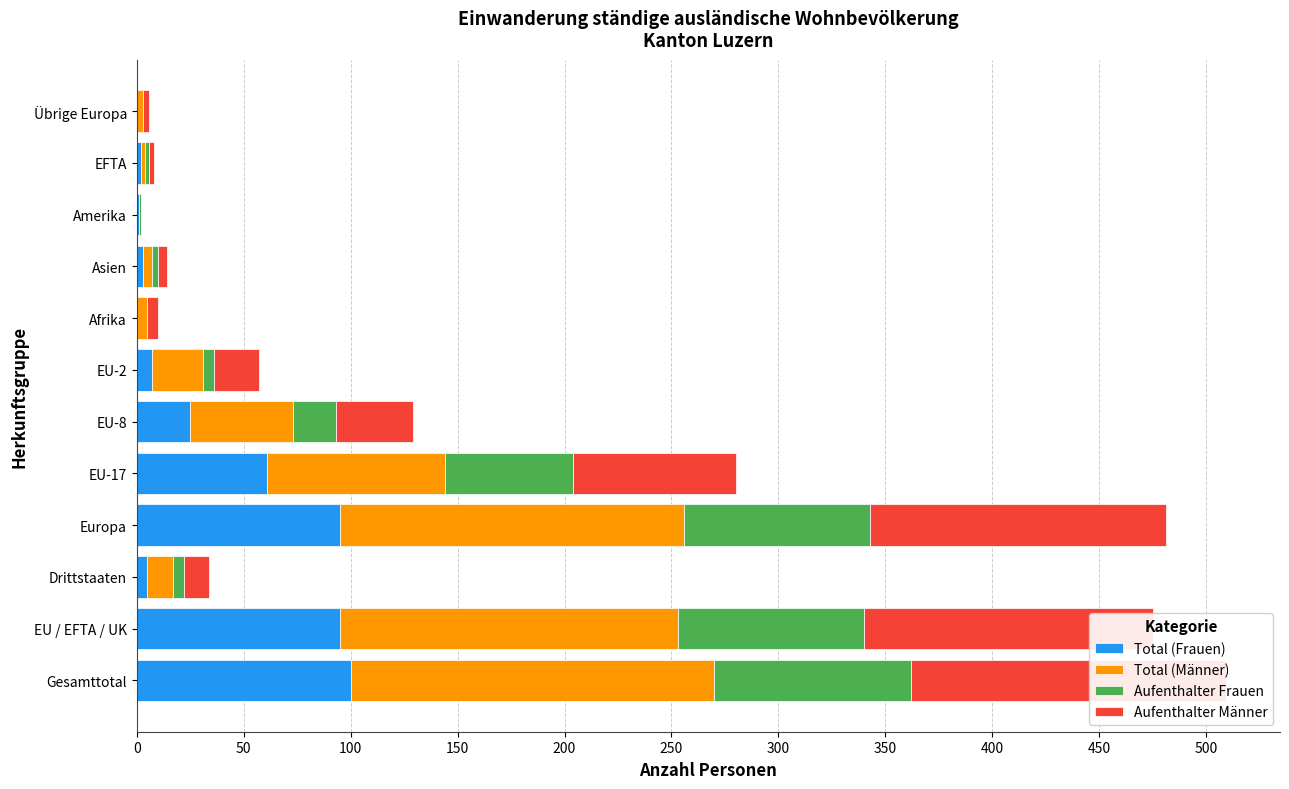

True or false: Total (Frauen) has a value of -70 at Afrika.

False